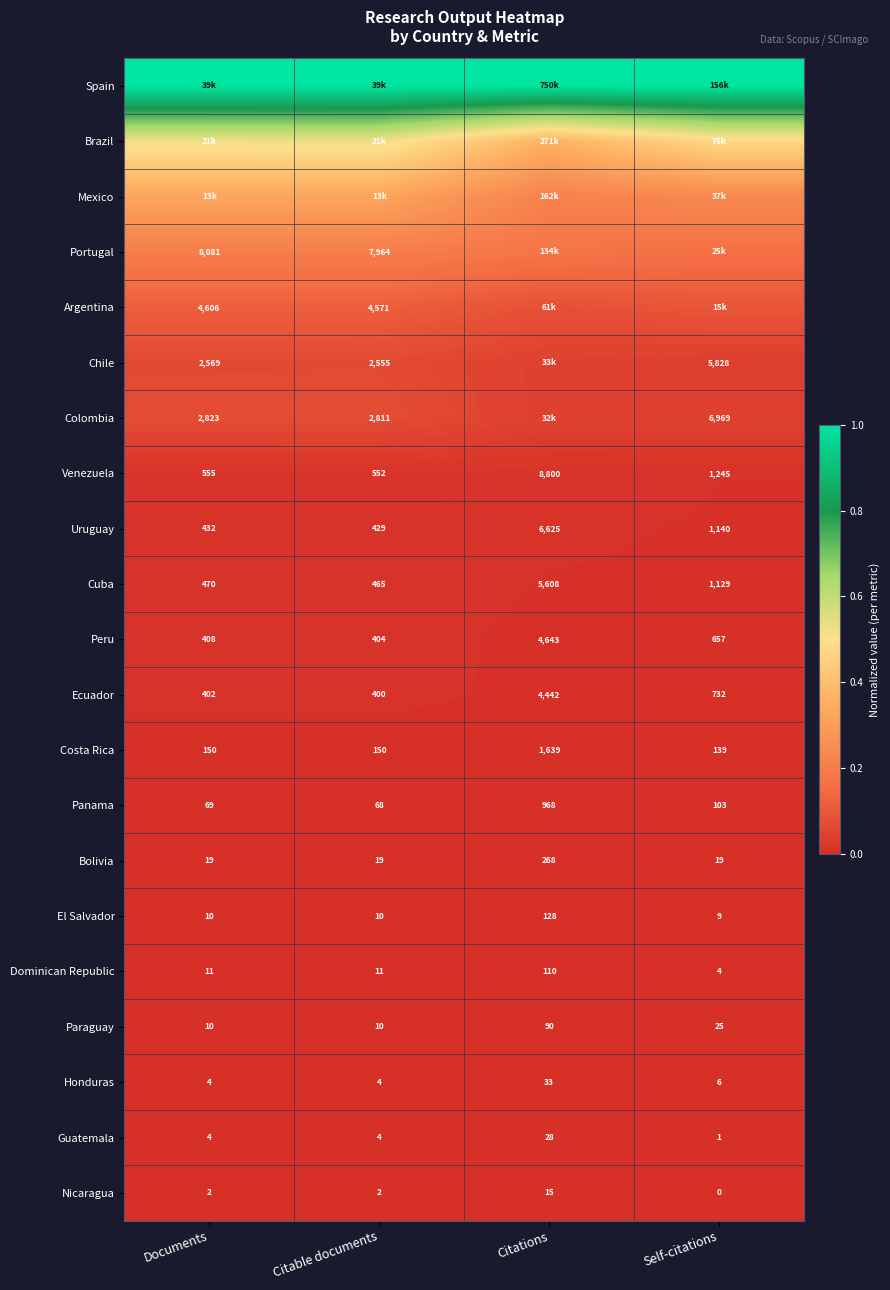

At which label does Honduras reach its peak?

Citations